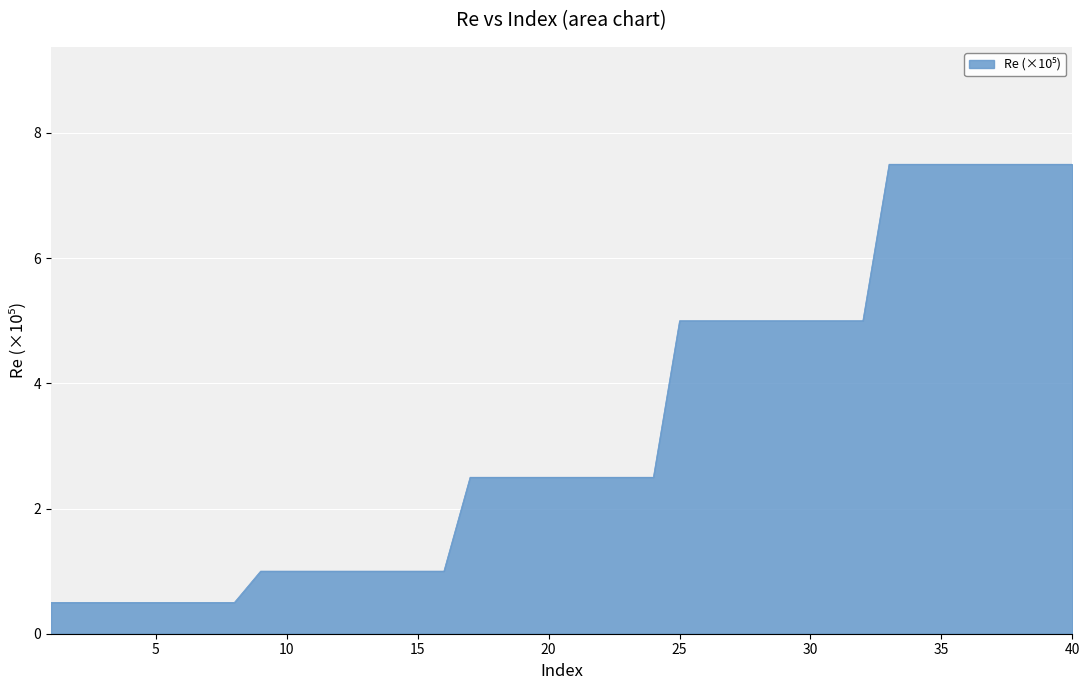

What is the greatest value displayed?

7.5